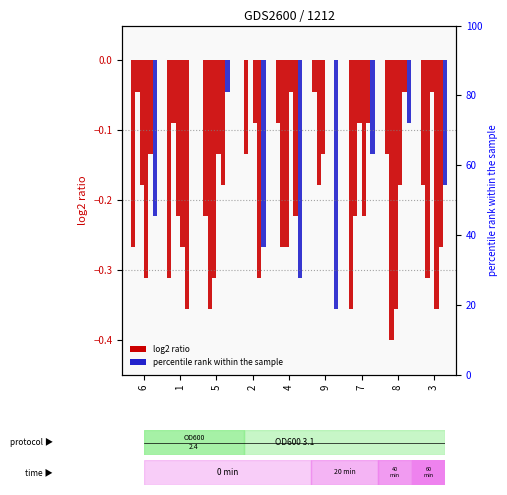

At 3, list the series in order from smallest to largest.

col_7, col_4, col_2, col_3, col_5, col_6